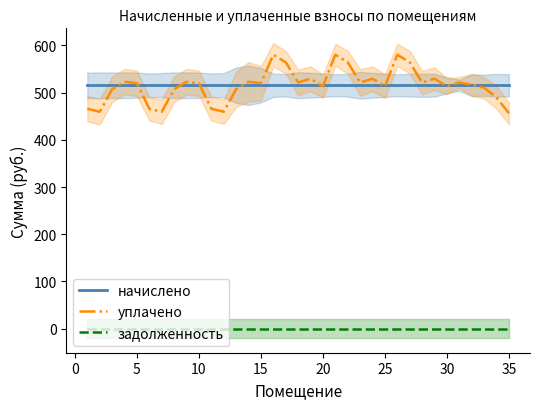

The value of задолженность at 20 is 0.0. True or false?

True